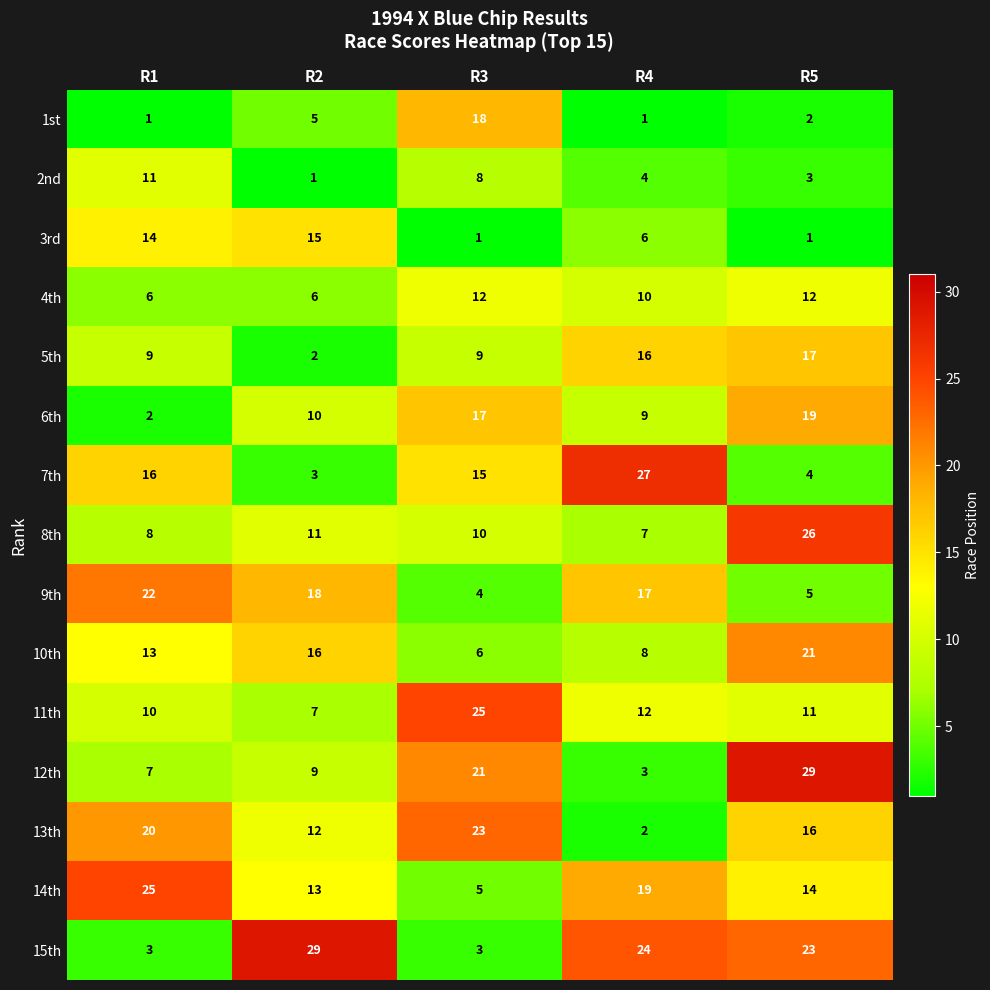

At how many categories does at least one series exceed 14?

5